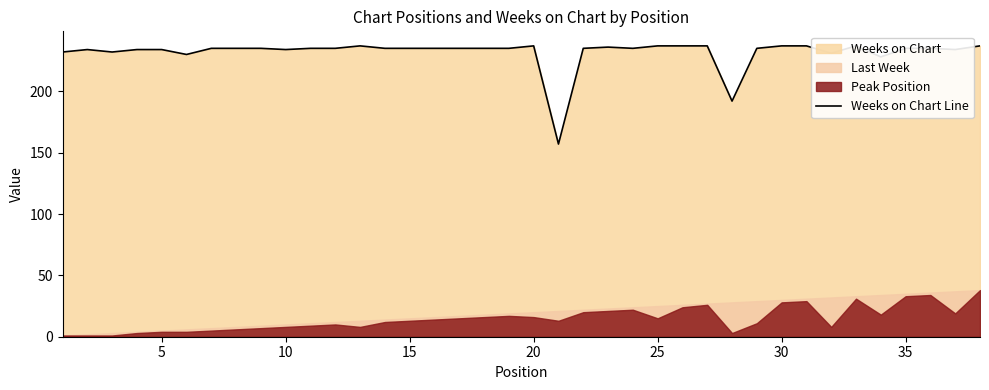

The value at 30 is 350. True or false?

False